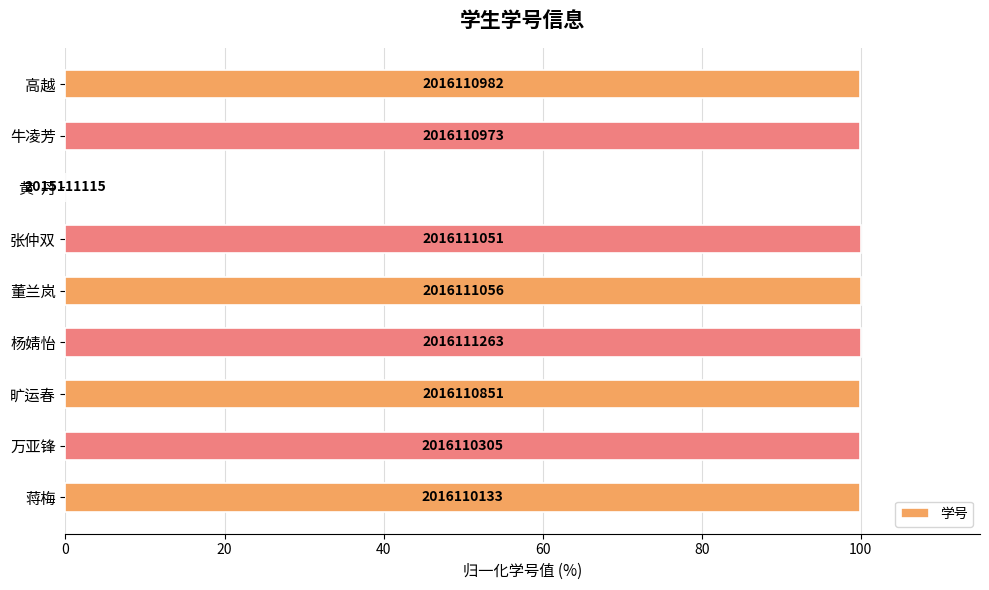

Where is the data nearest to the value 50?

蒋梅